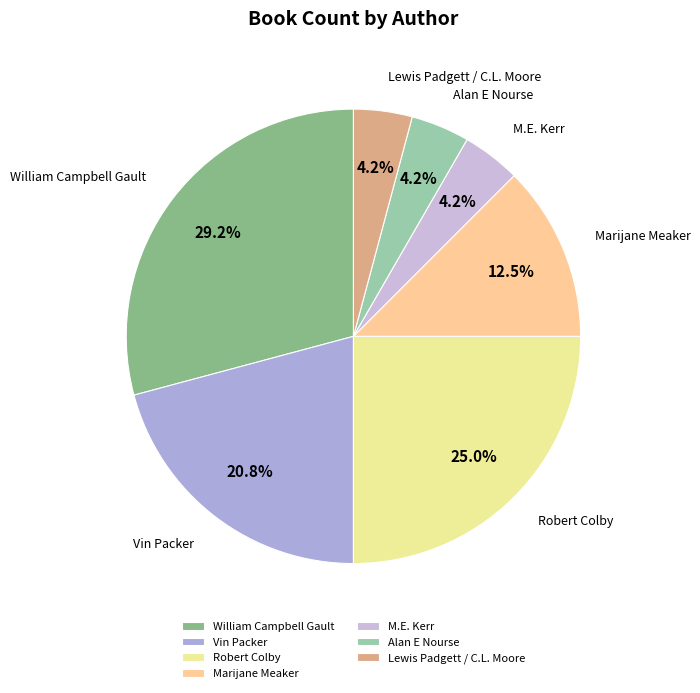

Which category has the biggest portion of the pie?

William Campbell Gault